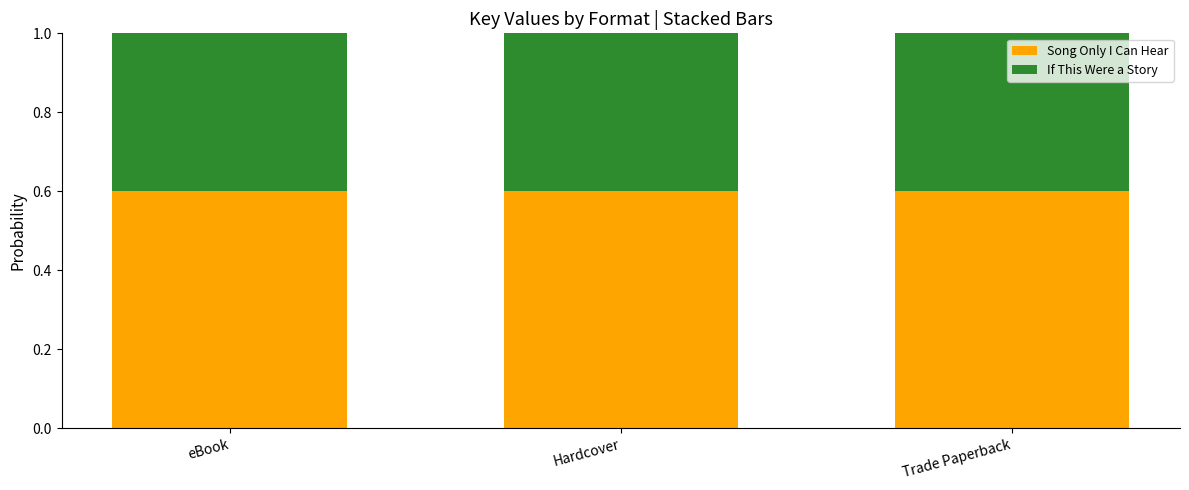

What is the total value across all series at eBook?

1.0